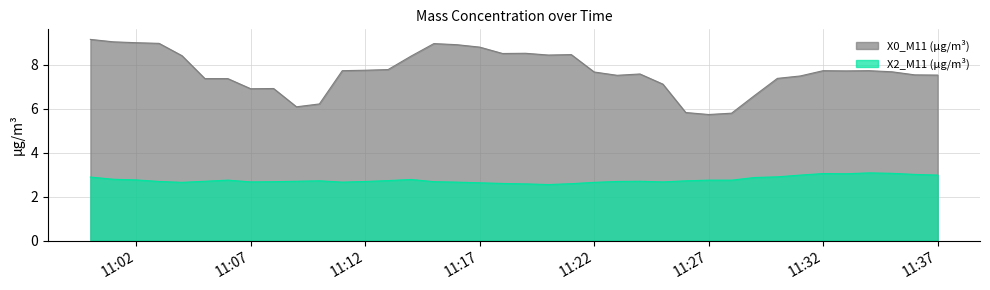

The value of X2_M11 (μg/m³) at 11:22 is 4.8. True or false?

False